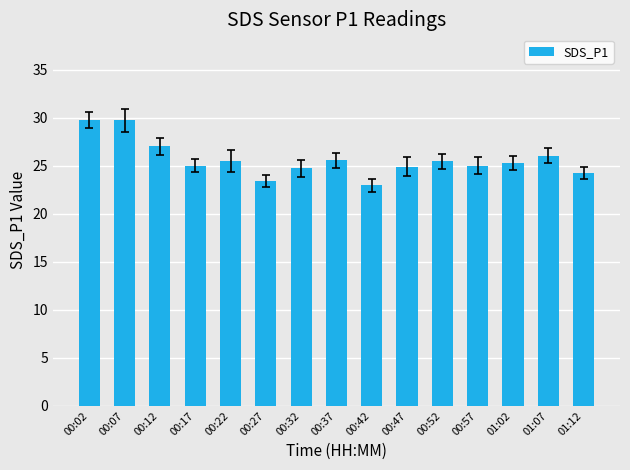

What position from the left is 01:02?

13